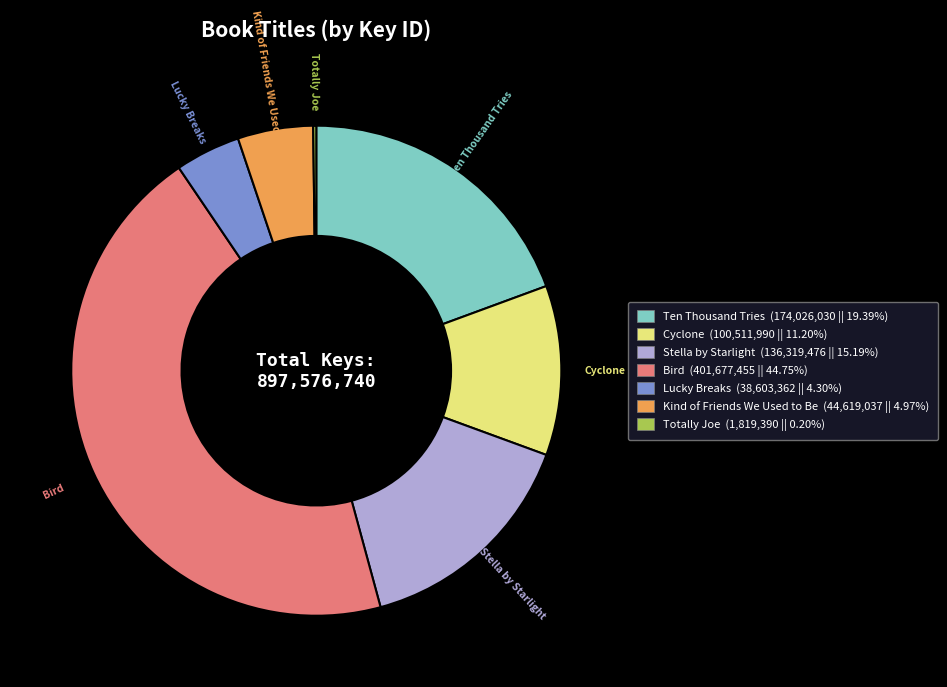

Does Kind of Friends We Used to Be represent more than half of the total?

No